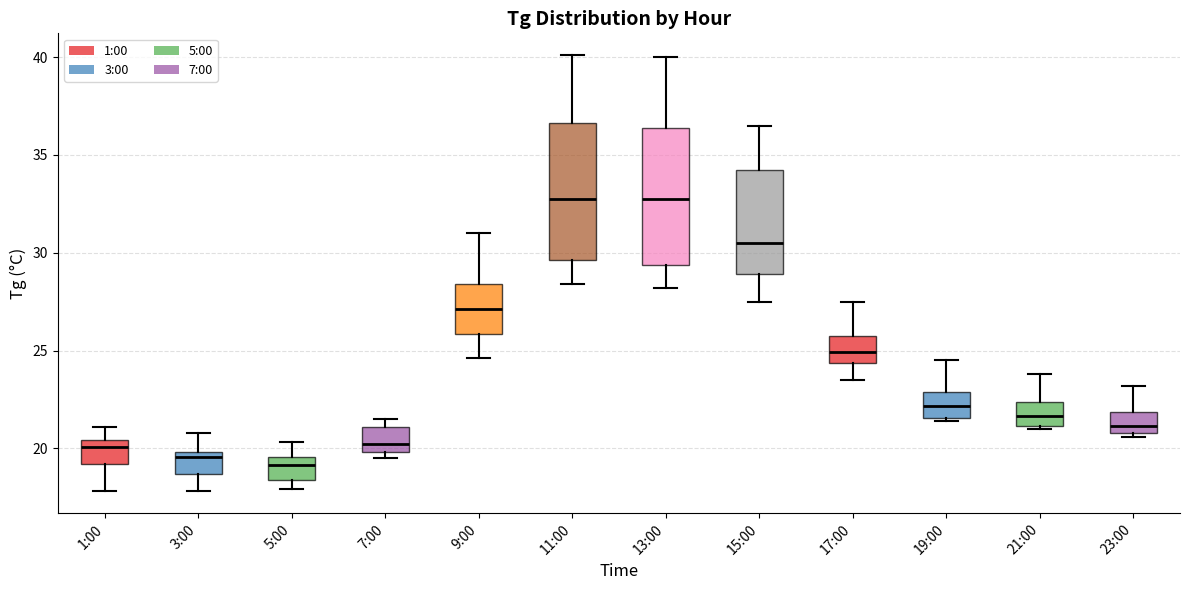

Reading left to right, read every box against the y-axis: the position of its median line, the range the box covers, and the ends of its whiskers. The values are not printed on the chart, so give them approximately, as read against the axis.

1:00: median 20.0, box 19.0 to 20.5, whiskers 18.0 to 21.0
3:00: median 19.5, box 18.5 to 20.0, whiskers 18.0 to 21.0
5:00: median 19.0, box 18.5 to 19.5, whiskers 18.0 to 20.5
7:00: median 20.0 (just above the box's lower edge), box 20.0 to 21.0, whiskers 19.5 to 21.5
9:00: median 27.0, box 26.0 to 28.5, whiskers 24.5 to 31.0
11:00: median 33.0, box 29.5 to 36.5, whiskers 28.5 to 40.0
13:00: median 33.0, box 29.5 to 36.5, whiskers 28.0 to 40.0
15:00: median 30.5, box 29.0 to 34.5, whiskers 27.5 to 36.5
17:00: median 25.0, box 24.5 to 26.0, whiskers 23.5 to 27.5
19:00: median 22.0, box 21.5 to 23.0, whiskers 21.5 (just below the box's lower edge) to 24.5
21:00: median 21.5, box 21.0 to 22.5, whiskers 21.0 (just below the box's lower edge) to 24.0
23:00: median 21.0 (just above the box's lower edge), box 21.0 to 22.0, whiskers 20.5 to 23.0